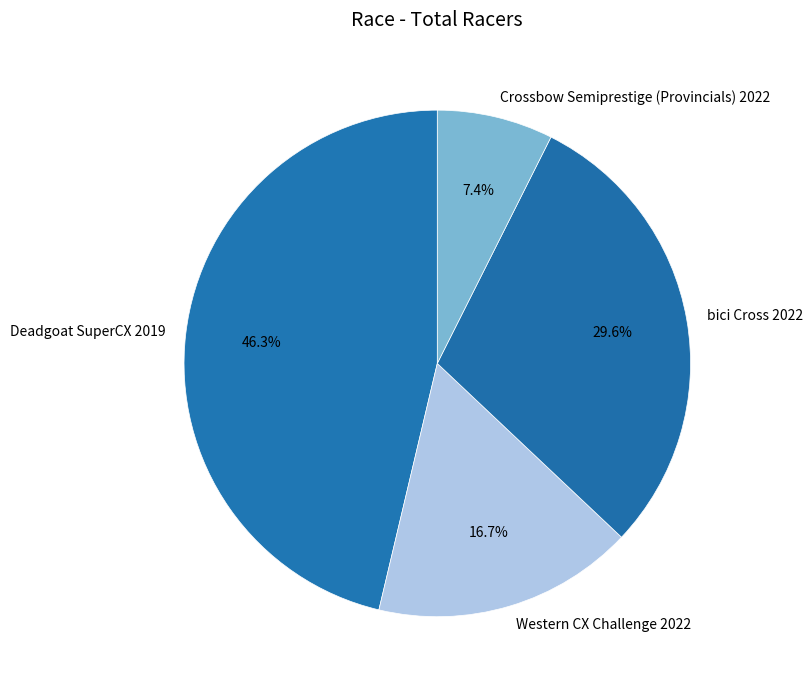

To the nearest percent, what percentage of the pie is Western CX Challenge 2022?

17%